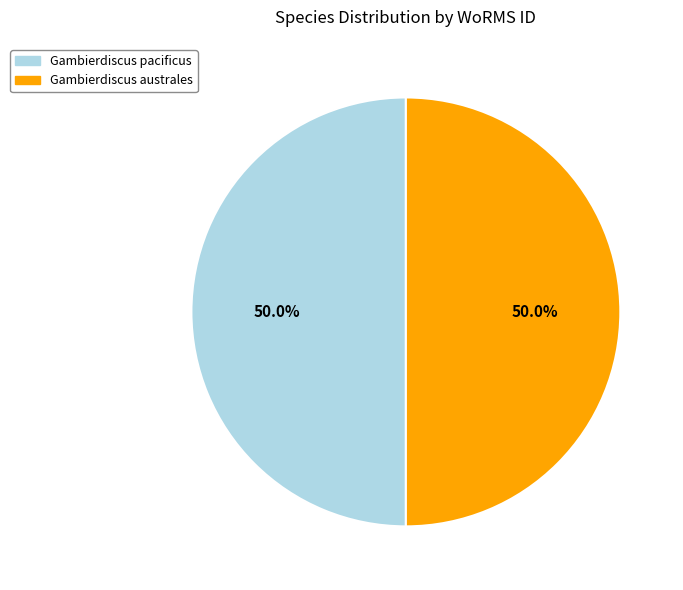

To the nearest percent, what percentage of the pie is Gambierdiscus australes?

50%